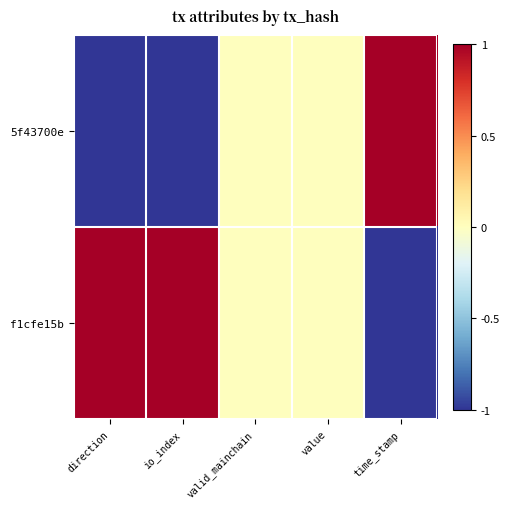

Reading right to left, what are all the values shown in this chart?

5f43700e: time_stamp=1	value=0	valid_mainchain=0	io_index=-1	direction=-1
f1cfe15b: time_stamp=-1	value=0	valid_mainchain=0	io_index=1	direction=1